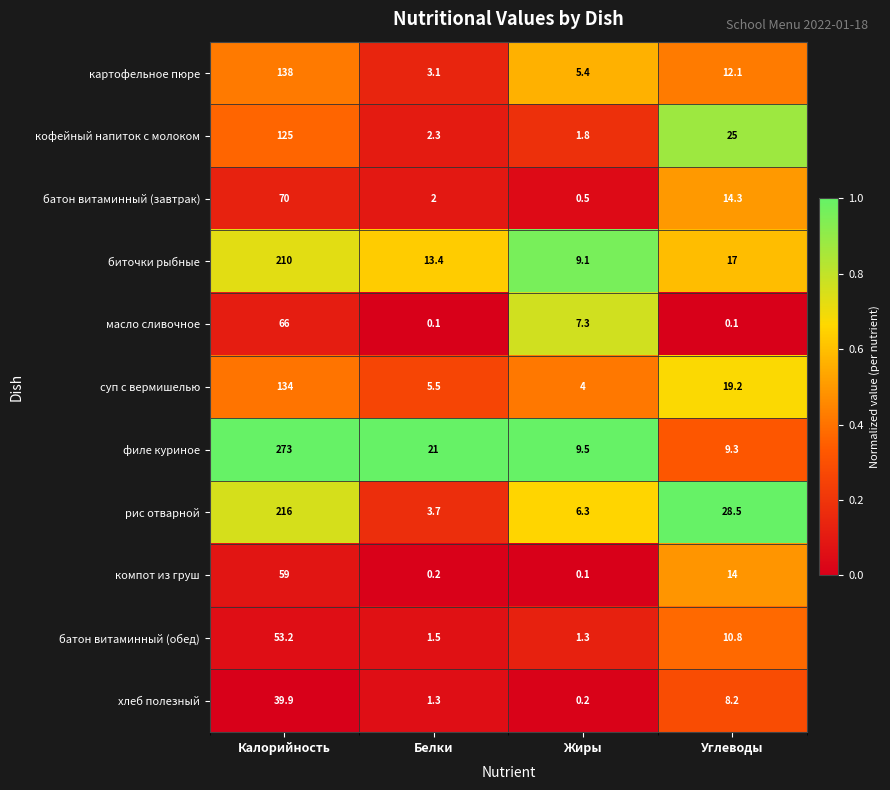

The value of кофейный напиток с молоком at Жиры is 1.2. True or false?

False